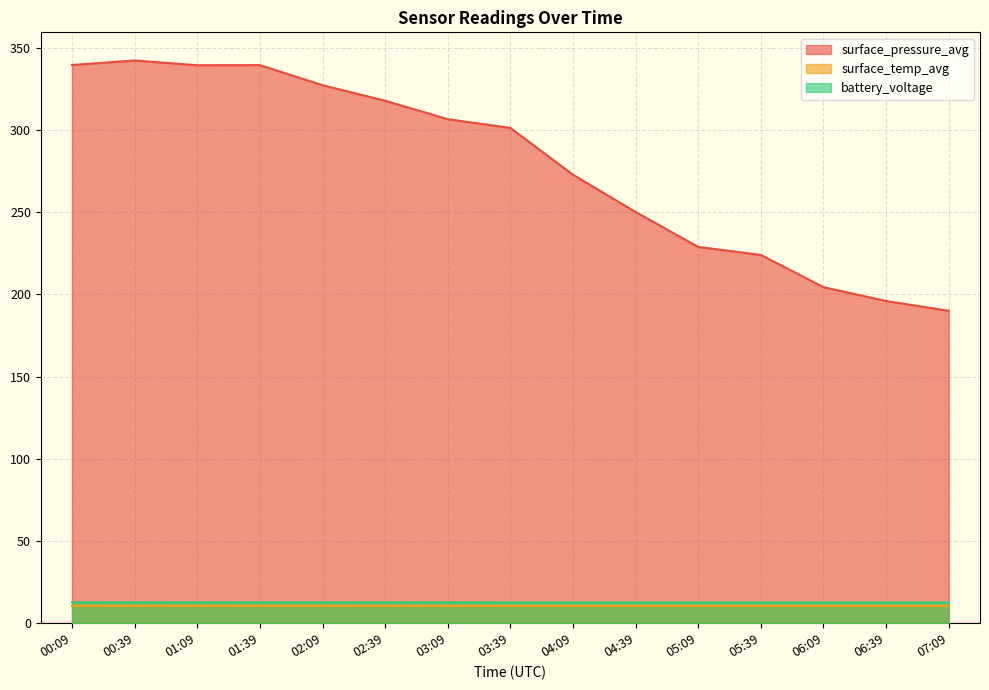

True or false: surface_pressure_avg has more than 0 points higher than both neighbors.

True